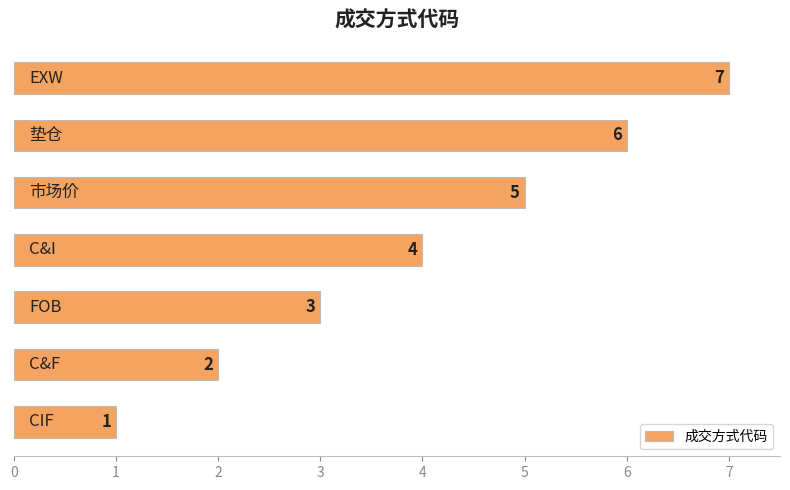

How many values are between 2 and 6?

5